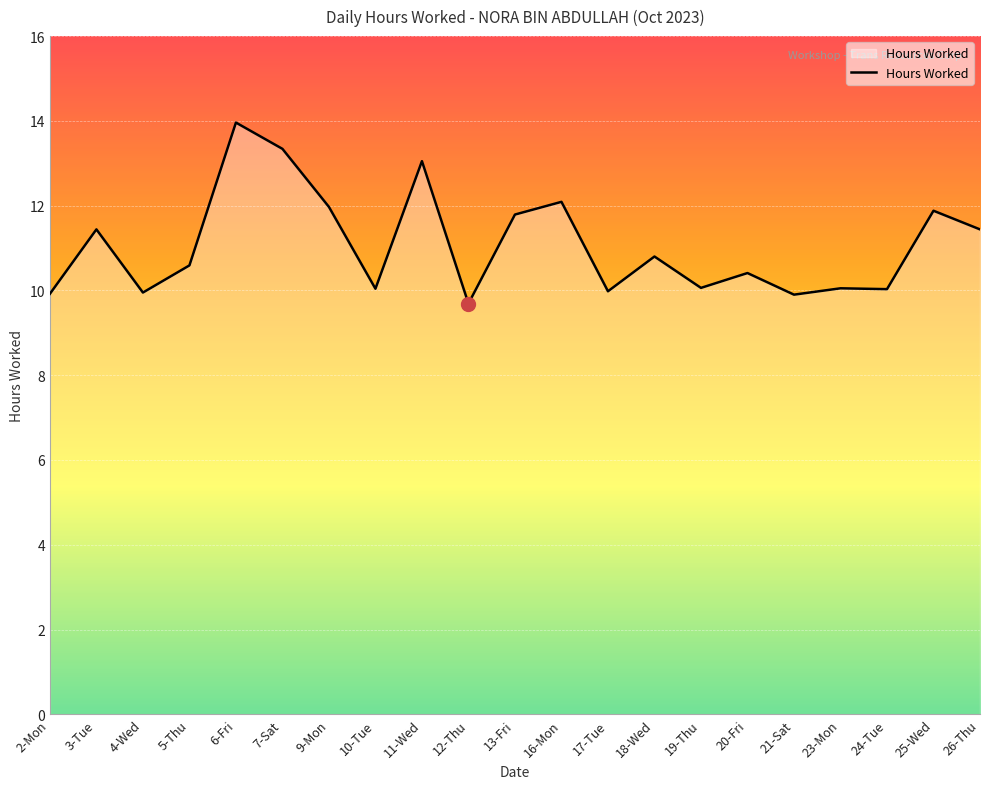

What is the minimum value shown in the chart?

9.7